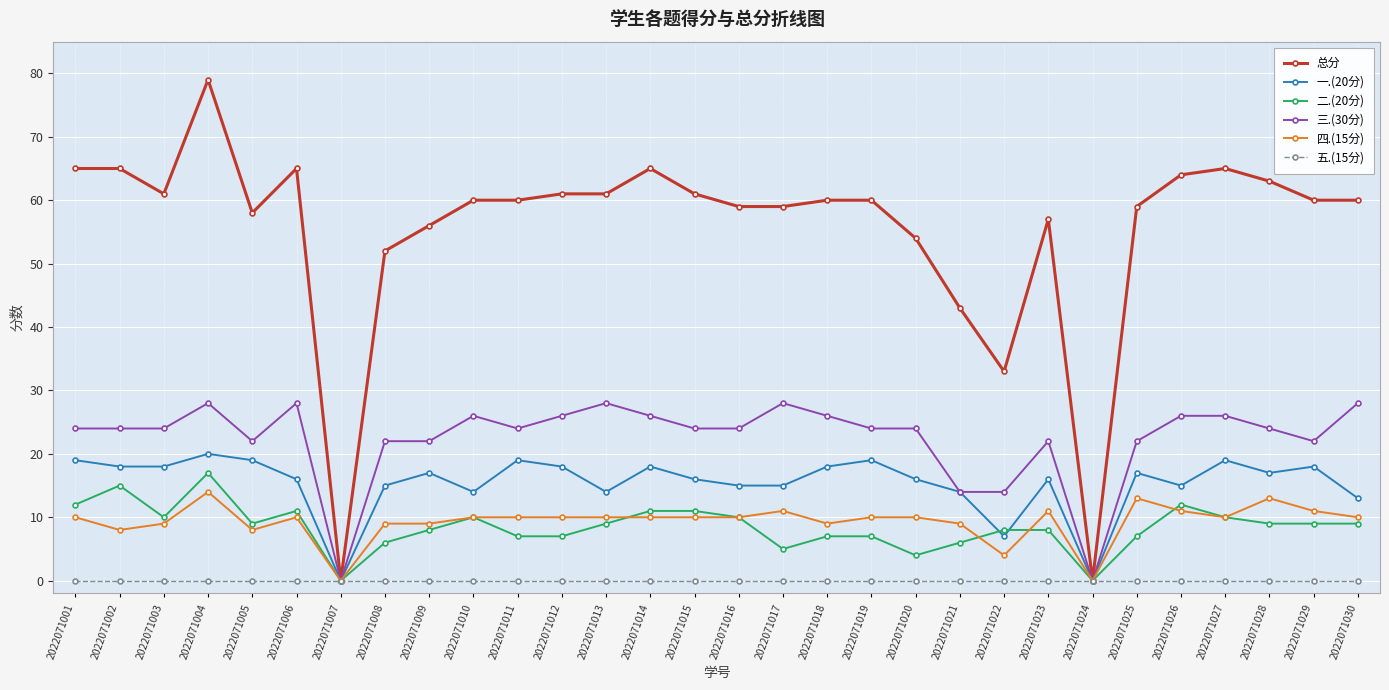

Reading right to left, list all the values displayed in this chart.

总分: 60	60	63	65	64	59	0	57	33	43	54	60	60	59	59	61	65	61	61	60	60	56	52	0	65	58	79	61	65	65
一.(20分): 13	18	17	19	15	17	0	16	7	14	16	19	18	15	15	16	18	14	18	19	14	17	15	0	16	19	20	18	18	19
二.(20分): 9	9	9	10	12	7	0	8	8	6	4	7	7	5	10	11	11	9	7	7	10	8	6	0	11	9	17	10	15	12
三.(30分): 28	22	24	26	26	22	0	22	14	14	24	24	26	28	24	24	26	28	26	24	26	22	22	0	28	22	28	24	24	24
四.(15分): 10	11	13	10	11	13	0	11	4	9	10	10	9	11	10	10	10	10	10	10	10	9	9	0	10	8	14	9	8	10
五.(15分): 0	0	0	0	0	0	0	0	0	0	0	0	0	0	0	0	0	0	0	0	0	0	0	0	0	0	0	0	0	0